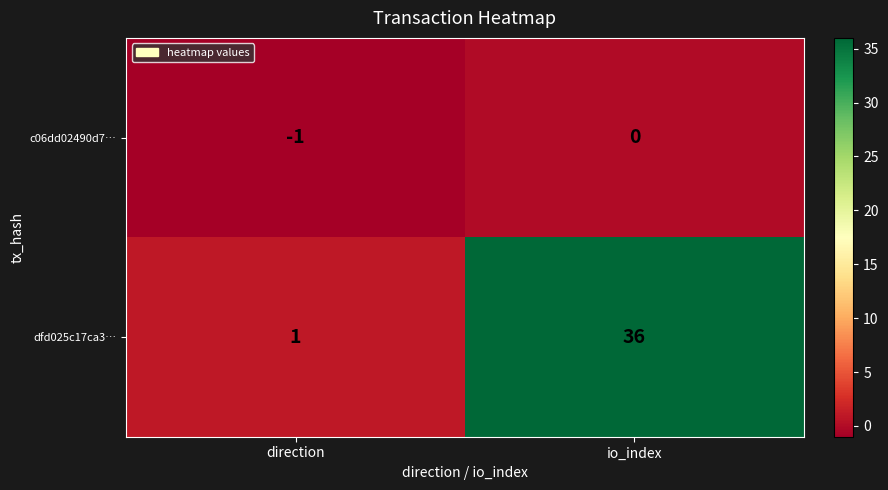

What is the greatest value displayed?

36